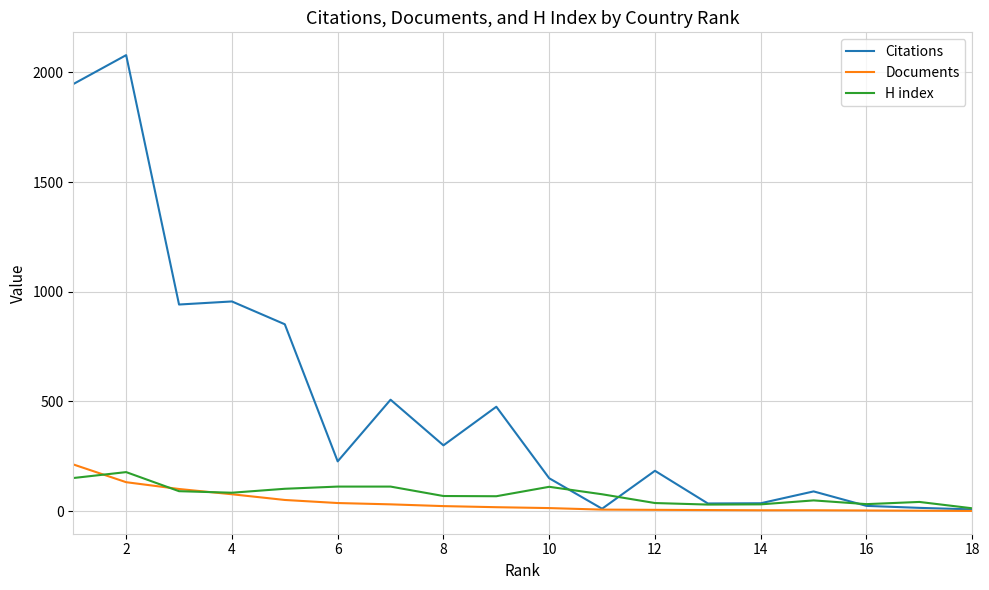

Which series has the widest spread of values?

Citations